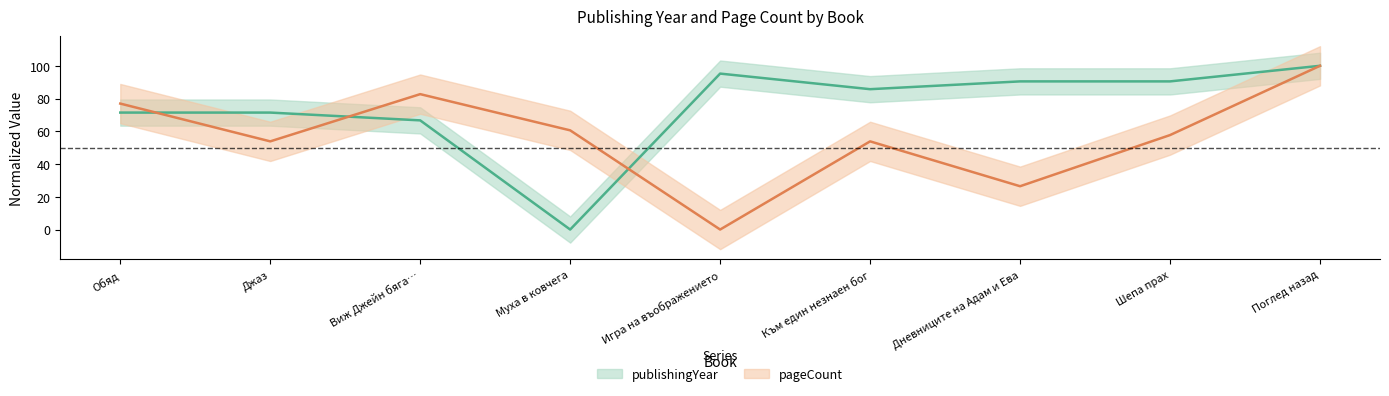

Which series has the largest total across all categories?

publishingYear